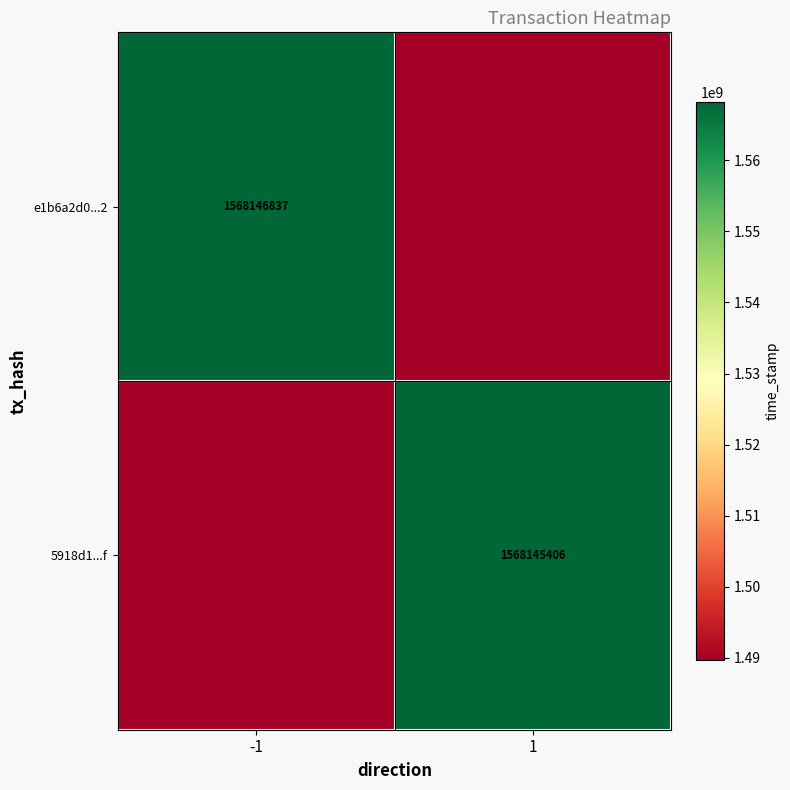

The value of e1b6a2d0...2 at -1 is 2192499275.9. True or false?

False